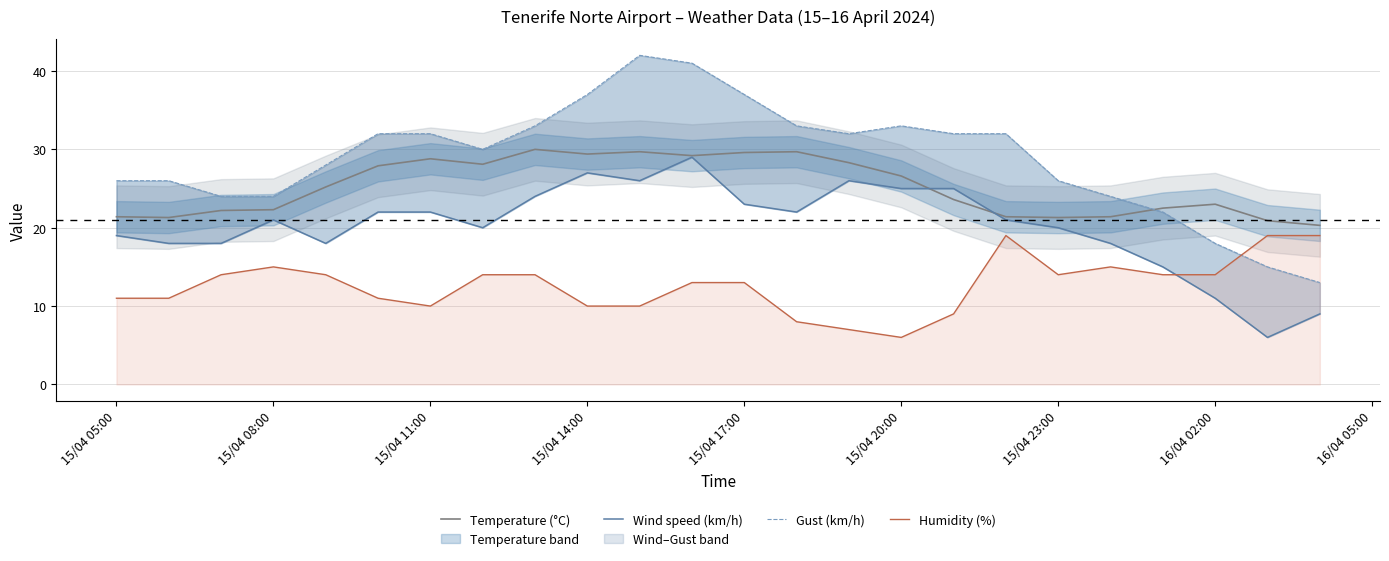

What is the highest value of the Humidity (%) series?

19.0